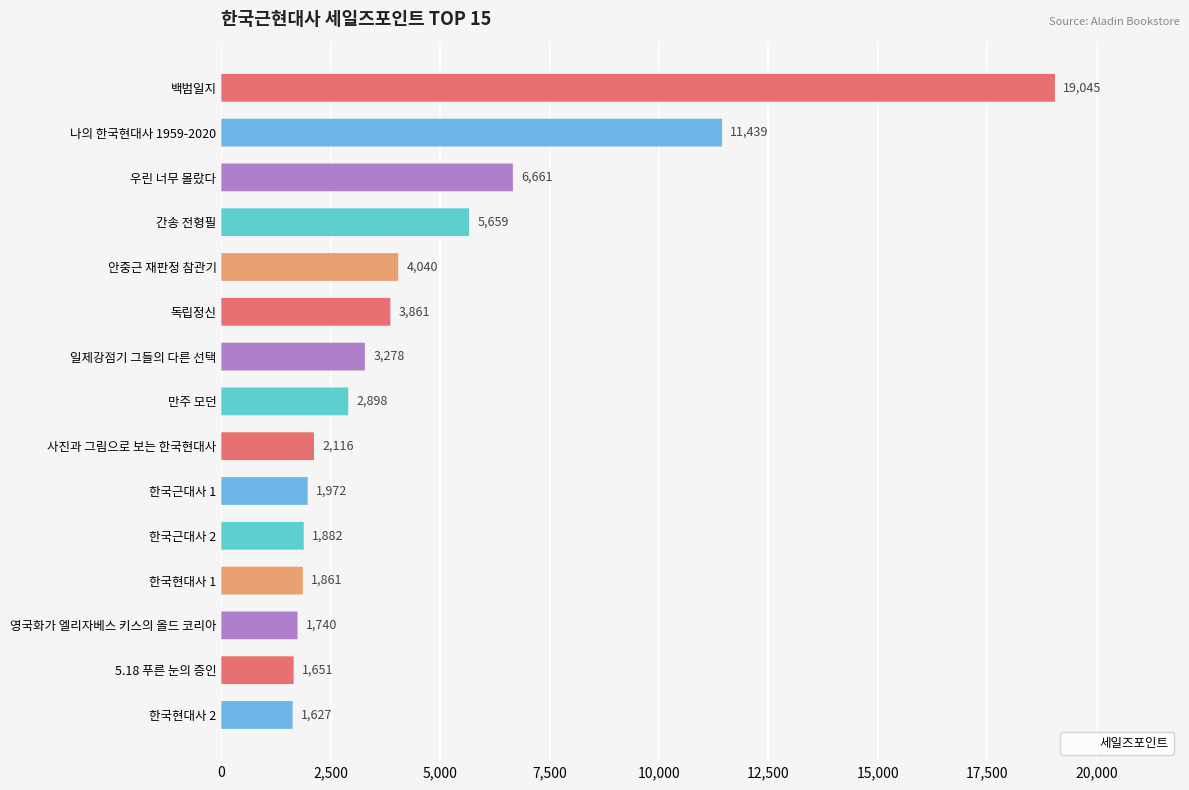

What is the difference between the maximum and minimum values?

17418